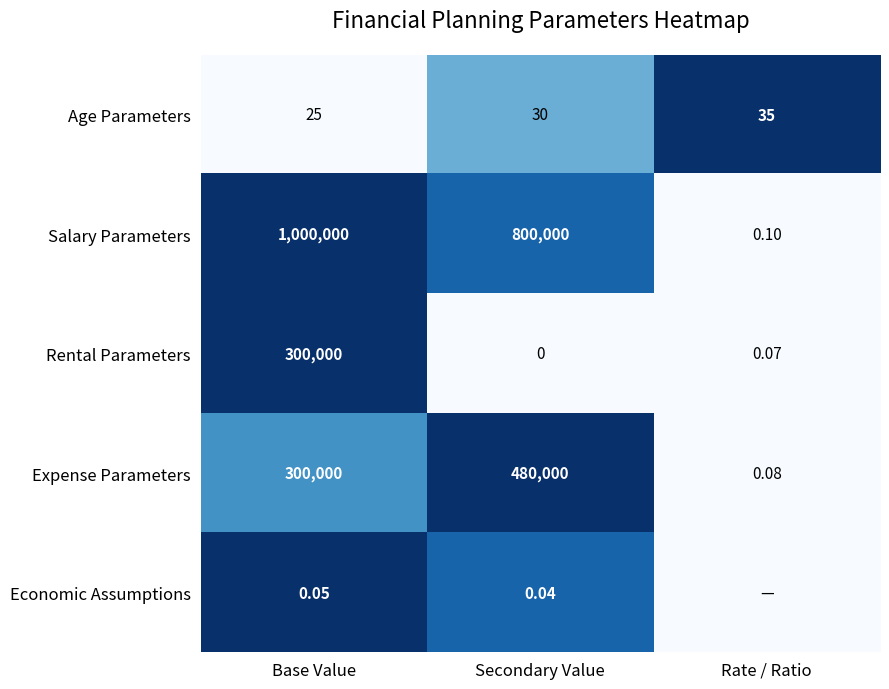

Is the value of Salary Parameters at Rate / Ratio greater than the value of Age Parameters at Base Value?

No